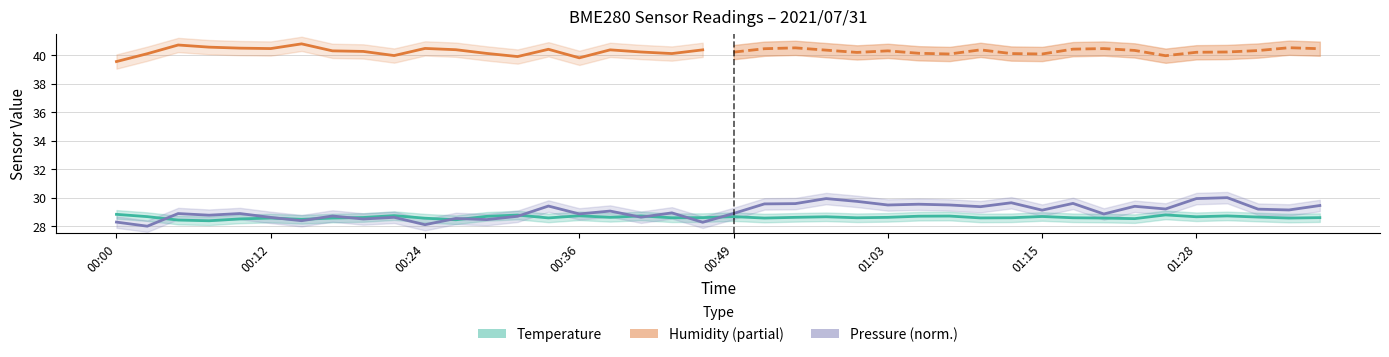

What is the label of the 15th point from the left?

00:34